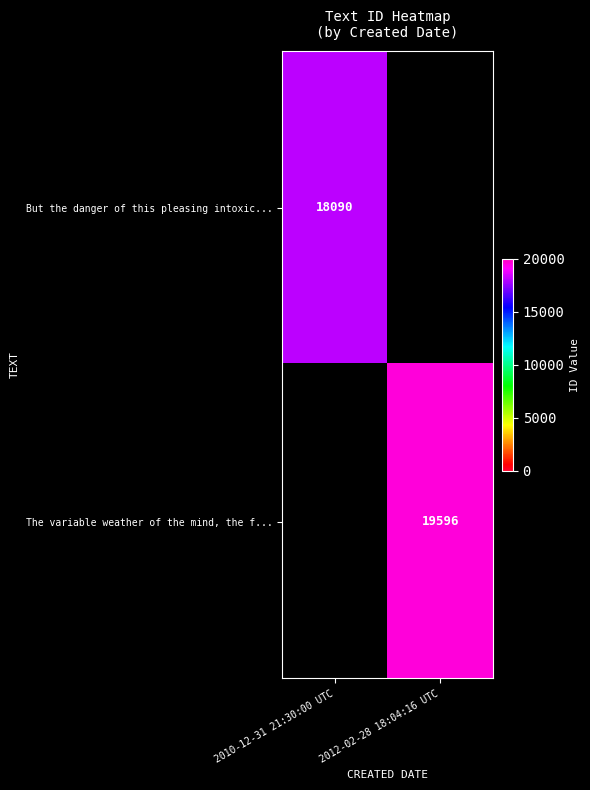

The The variable weather of the mind, the f... series shows 12721 at 2012-02-28 18:04:16 UTC. True or false?

False